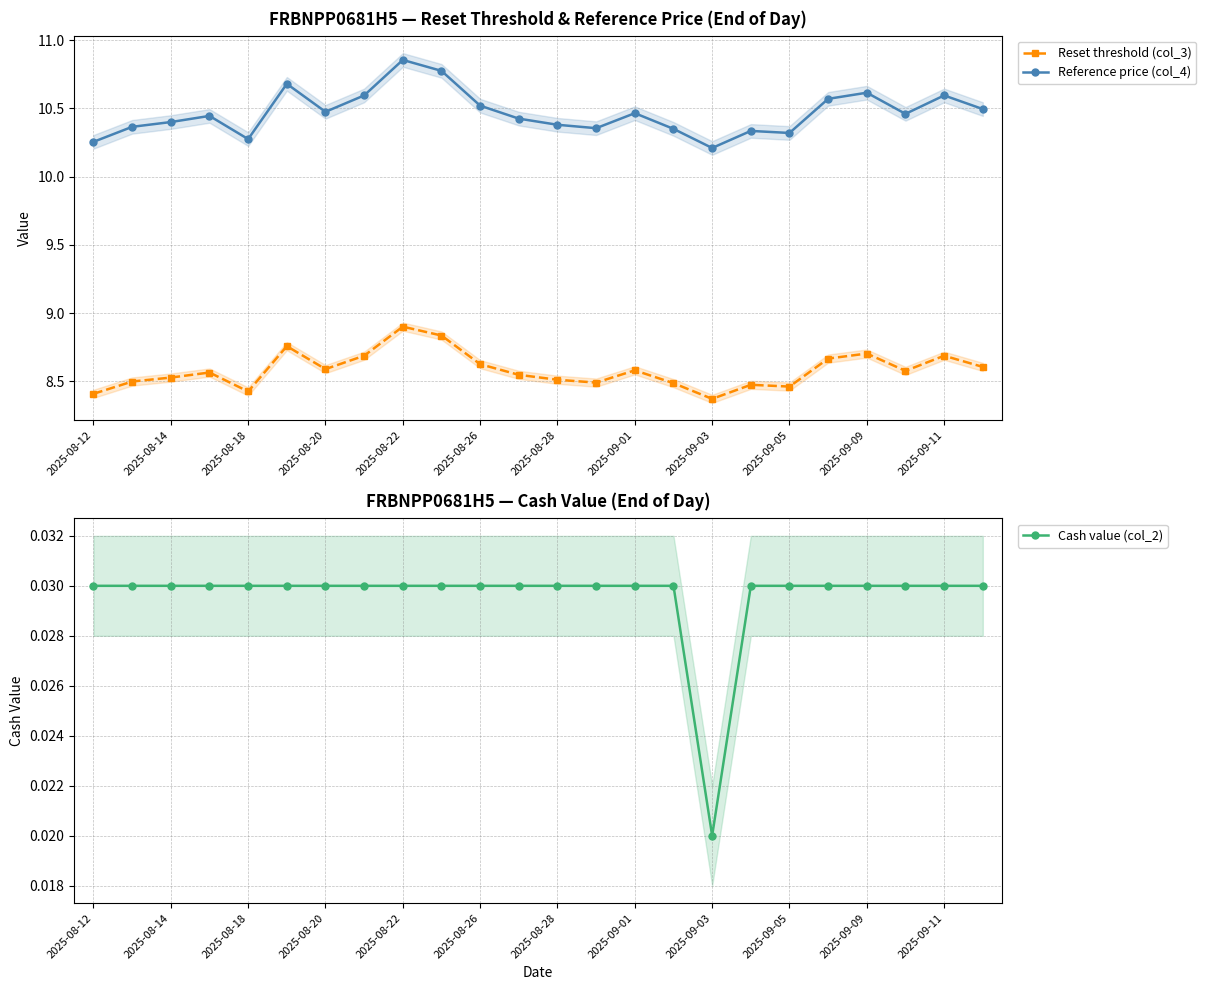

How many Reference price (col_4) values are between 10 and 11?

24